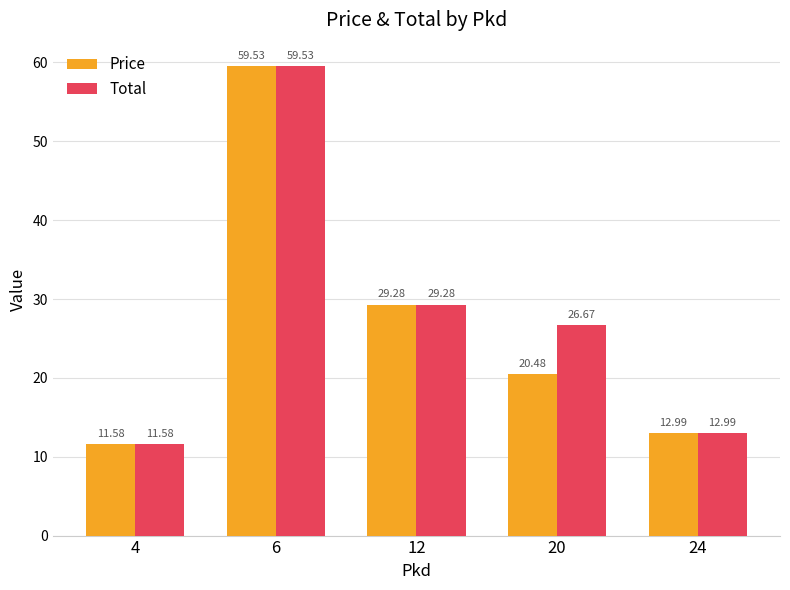

What is the value of the Price bar at the 4th from the left?

20.5